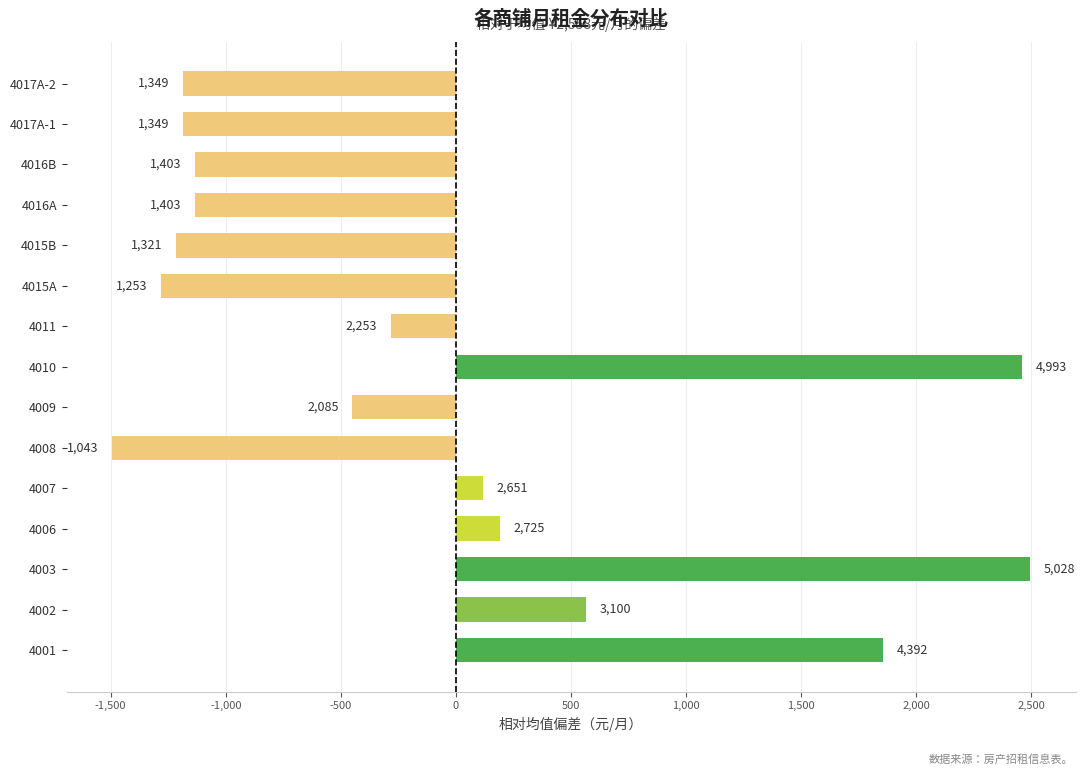

What is the difference between the second highest and minimum values?

3950.0